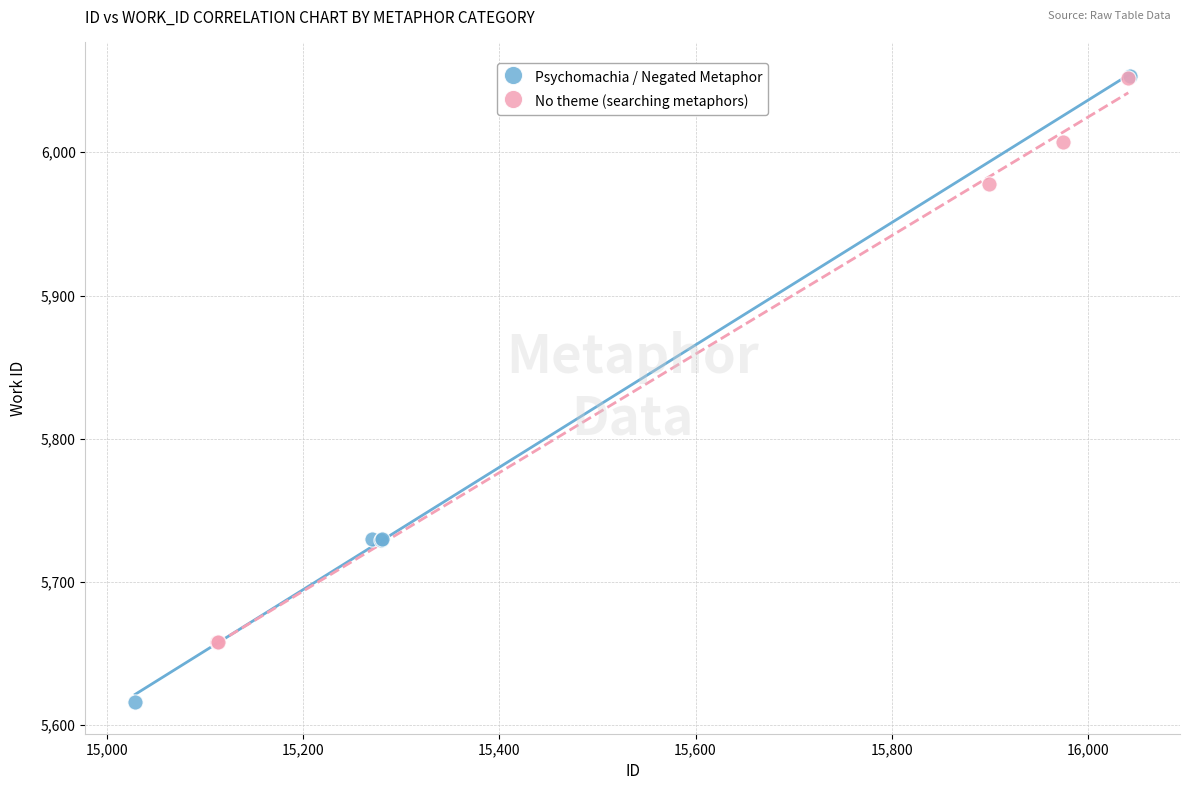

Which series reaches the minimum Y coordinate?

Psychomachia / Negated Metaphor